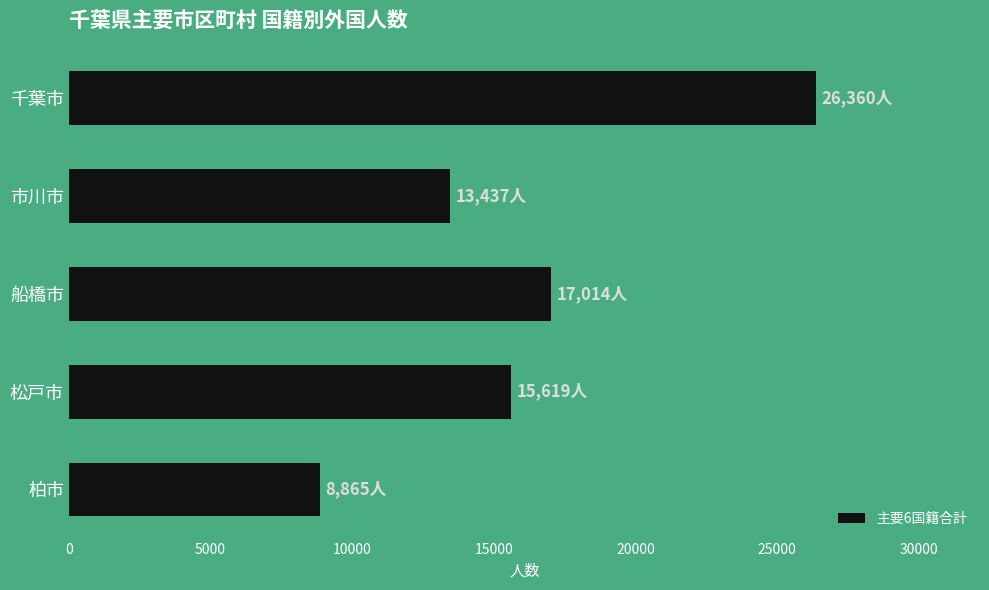

Is it true that the value at 柏市 is 3715?

False